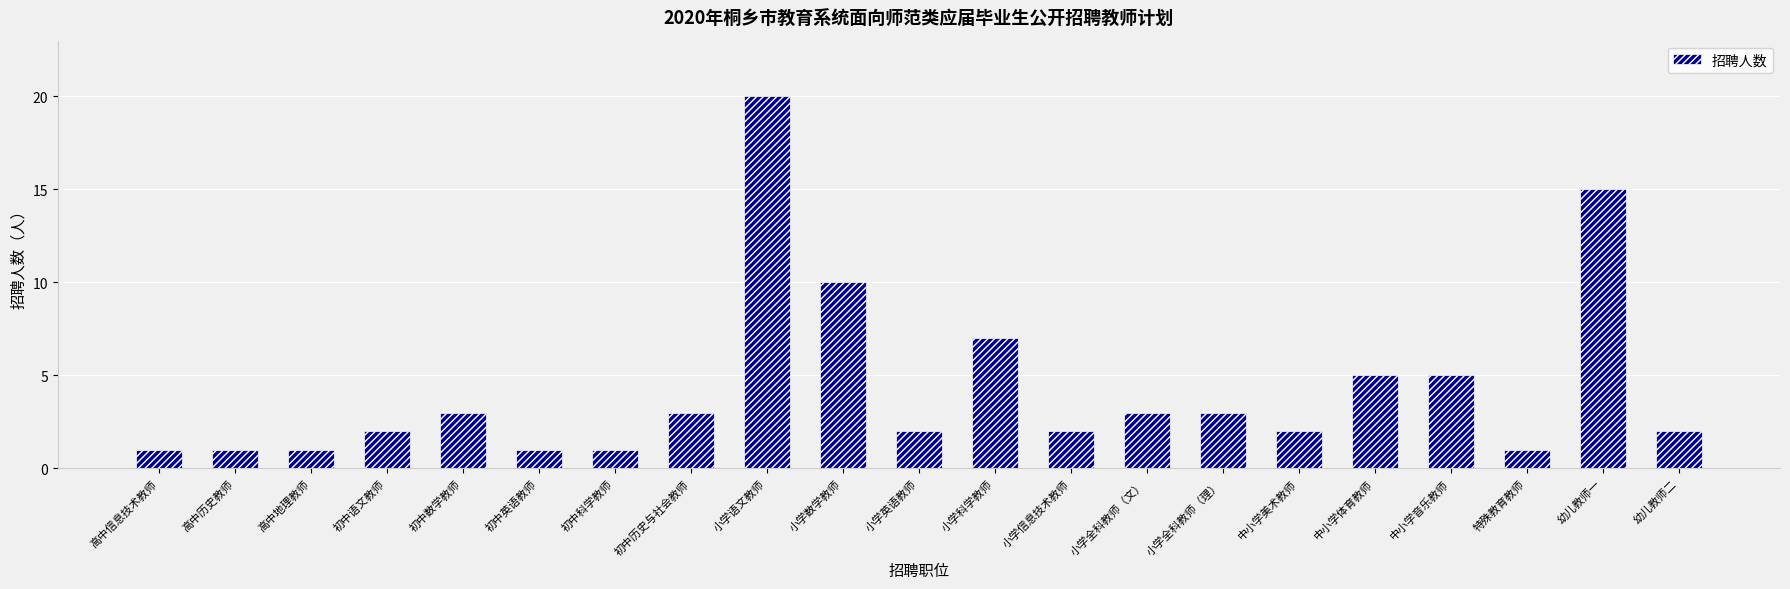

What is the minimum value shown in the chart?

1